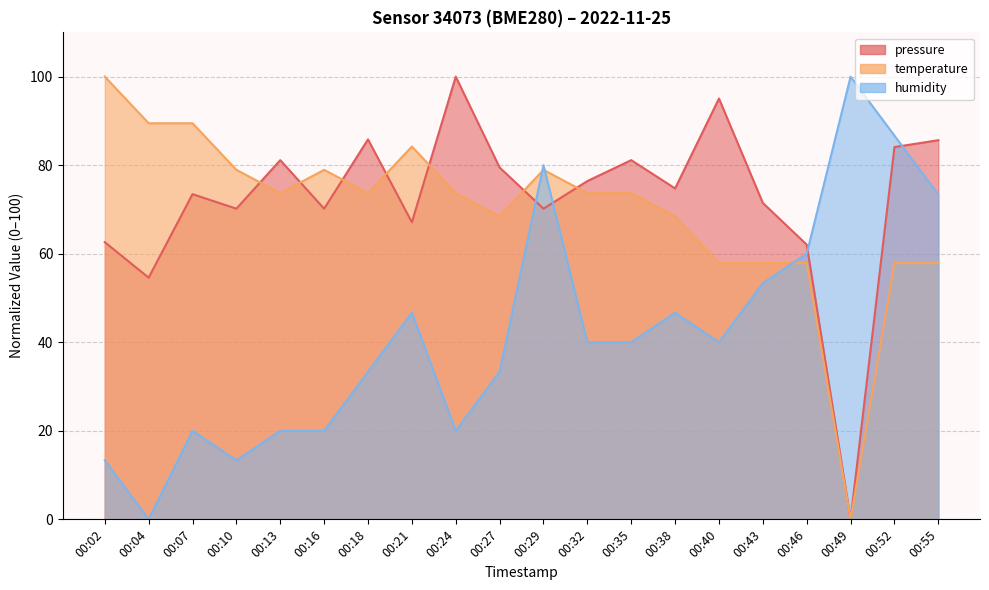

What are all the series names shown in the legend?

pressure, temperature, humidity